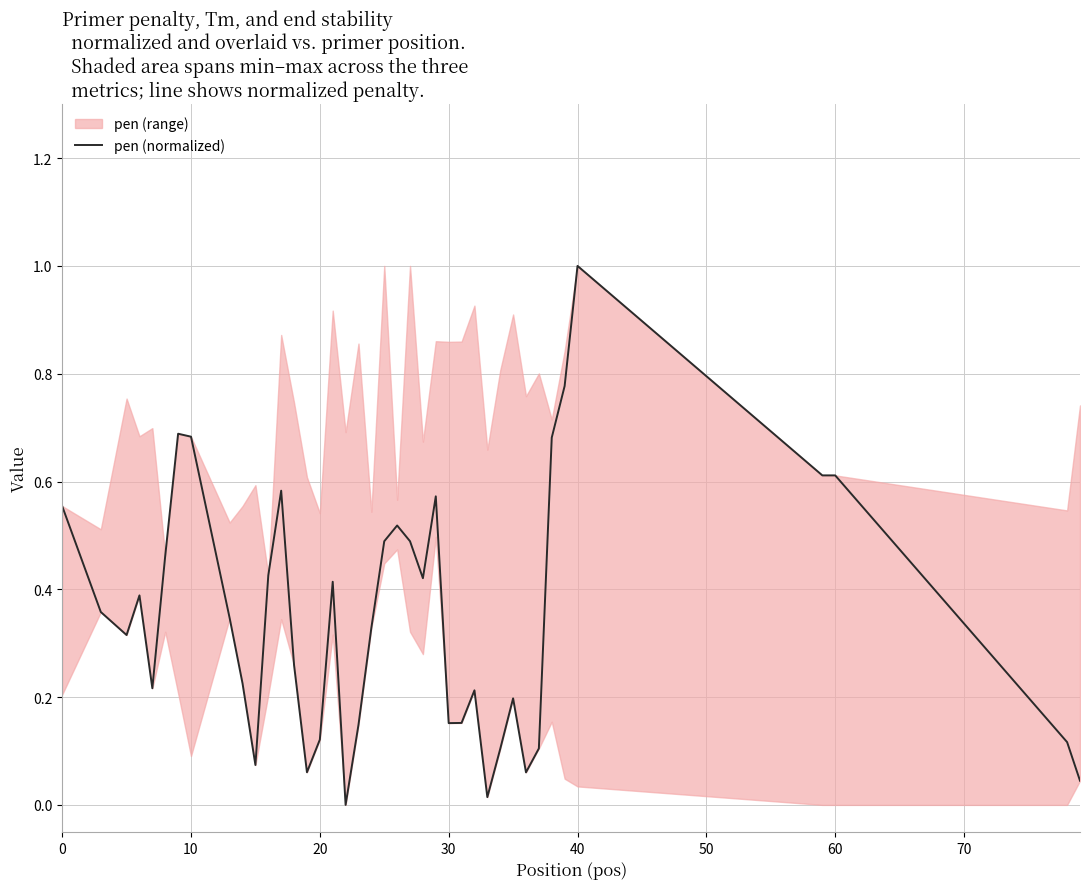

At which label does pen (normalized) reach its peak?

40